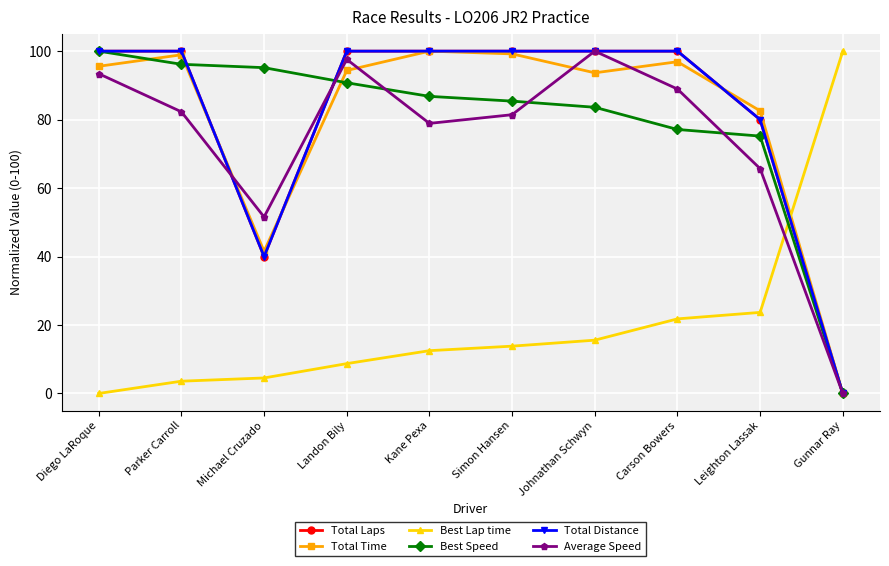

What is the label of the 10th point from the left?

Gunnar Ray